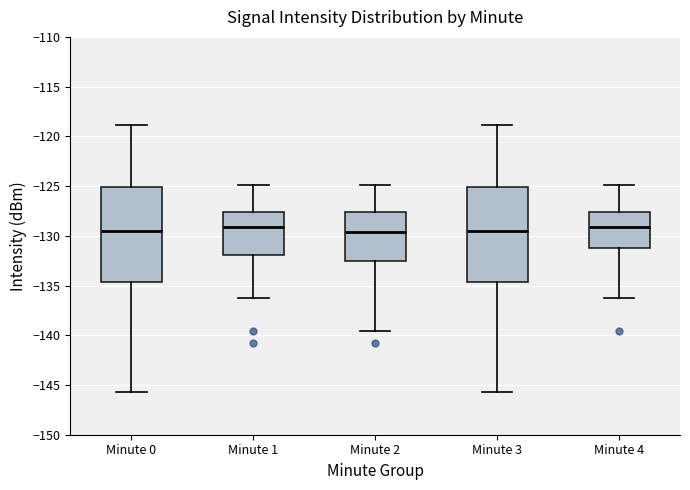

Reading left to right, transcribe this box plot: for each box, give where its median line is, the range the box spans, and where its two whiskers end, as read against the y-axis. The values are not printed on the chart, so give them approximately, as read against the axis.

Minute 0: median -129.5, box -134.5 to -125.0, whiskers -145.5 to -119.0
Minute 1: median -129.0, box -132.0 to -127.5, whiskers -136.0 to -125.0
Minute 2: median -129.5, box -132.5 to -127.5, whiskers -139.5 to -125.0
Minute 3: median -129.5, box -134.5 to -125.0, whiskers -145.5 to -119.0
Minute 4: median -129.0, box -131.0 to -127.5, whiskers -136.0 to -125.0